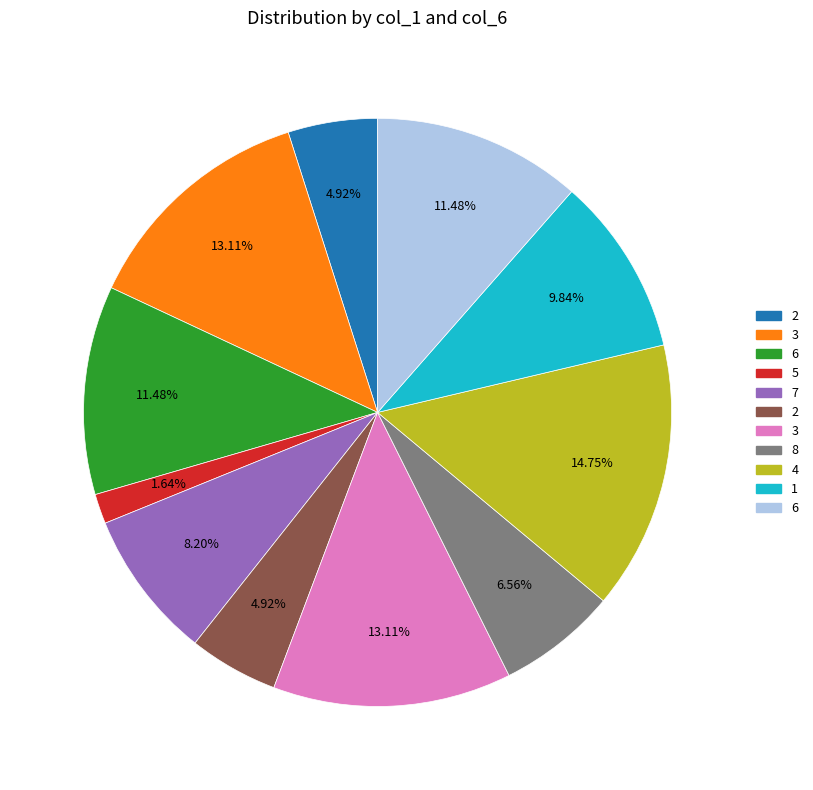

Count the number of slices in the pie.

11